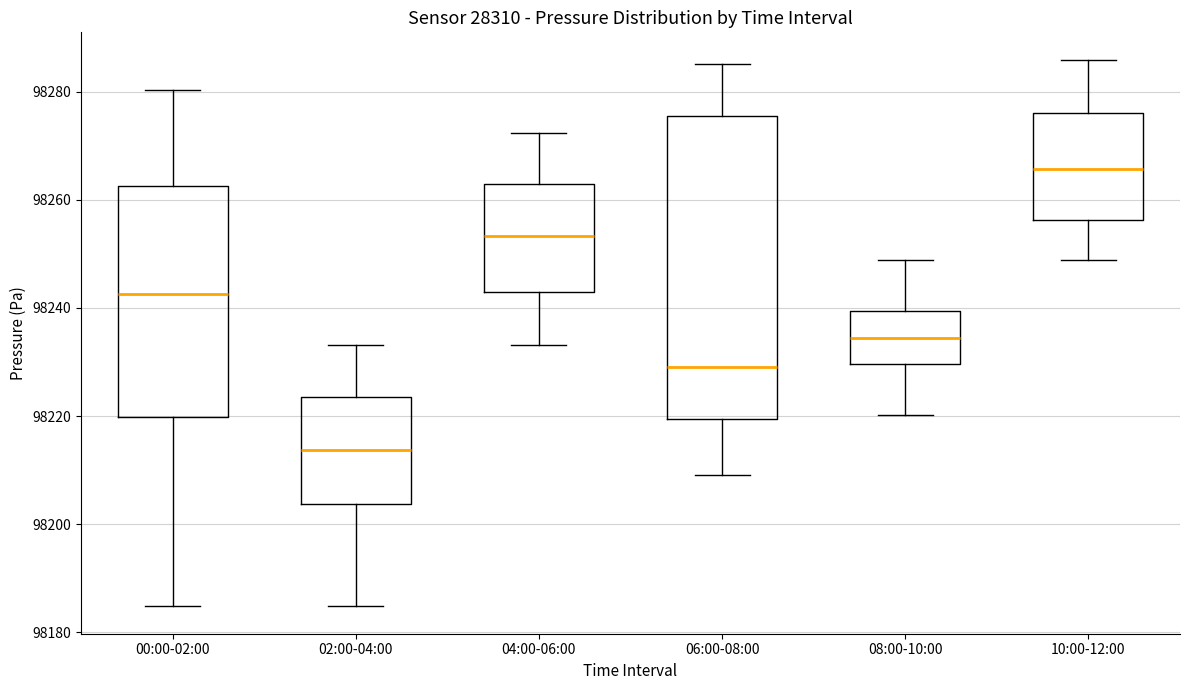

Where does the upper whisker of the box for 02:00-04:00 end on the y-axis? The values are not printed on the chart, so give them approximately, as read against the axis.

98234